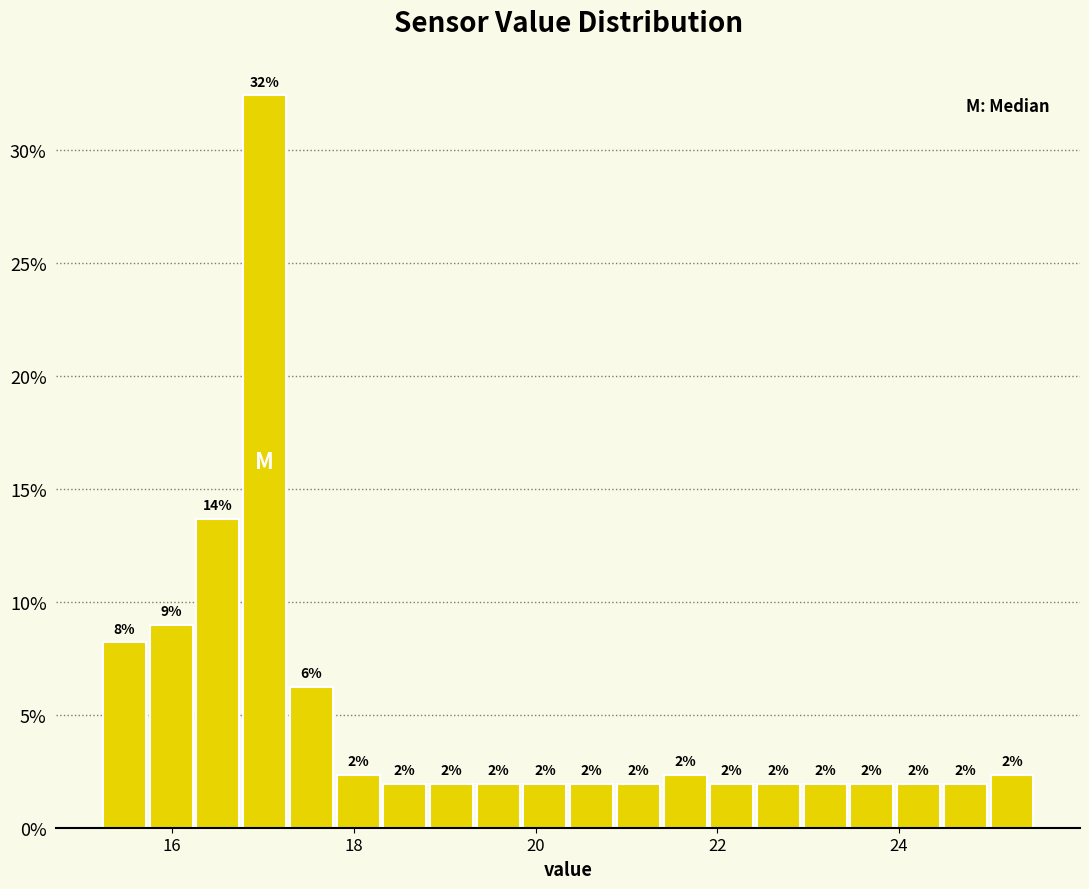

Around what value on the x-axis is the tallest bar? Give the approximate position of its centre, as read against the axis.

17.0